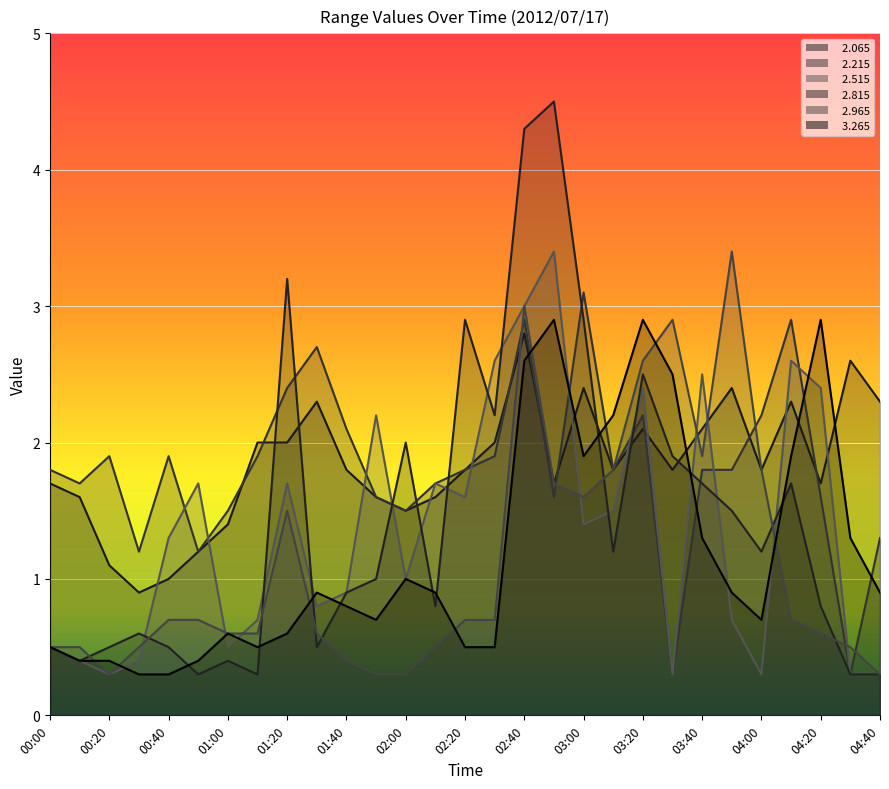

What is the label of the 8th point from the left?

01:10